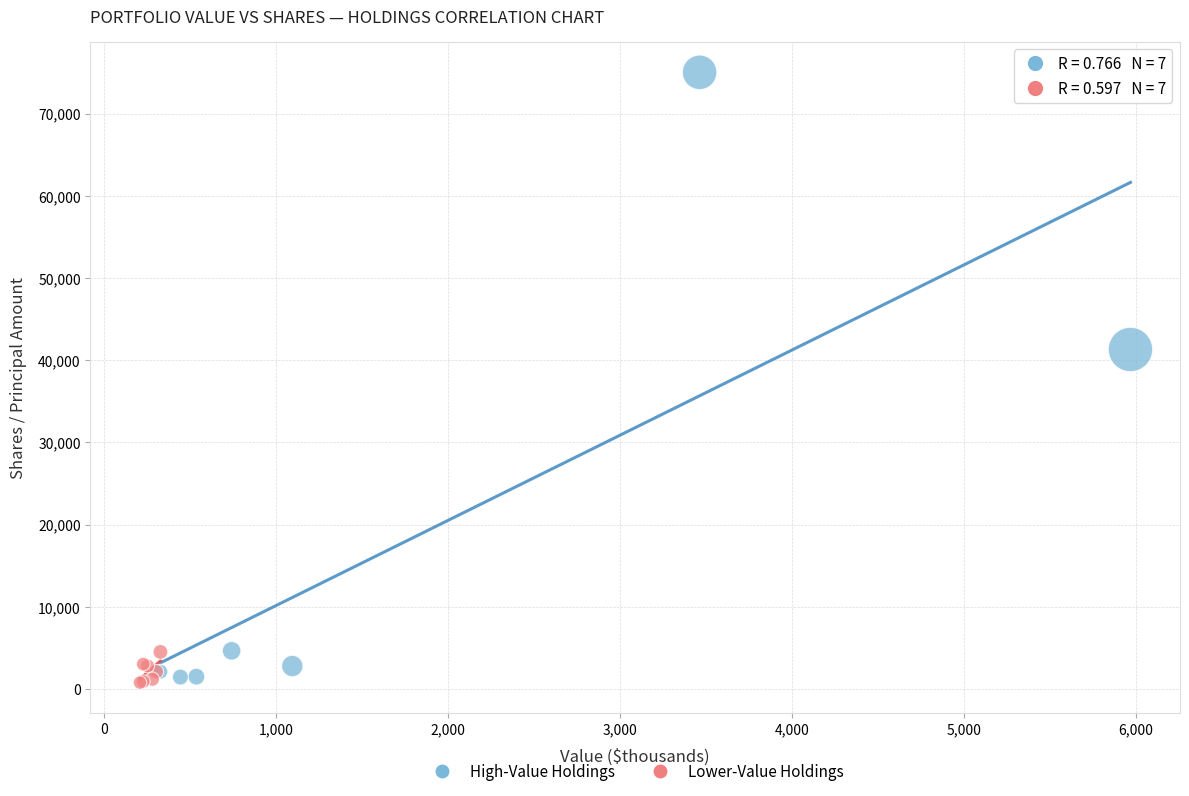

What are all the series names shown in the legend?

High-Value Holdings, Lower-Value Holdings